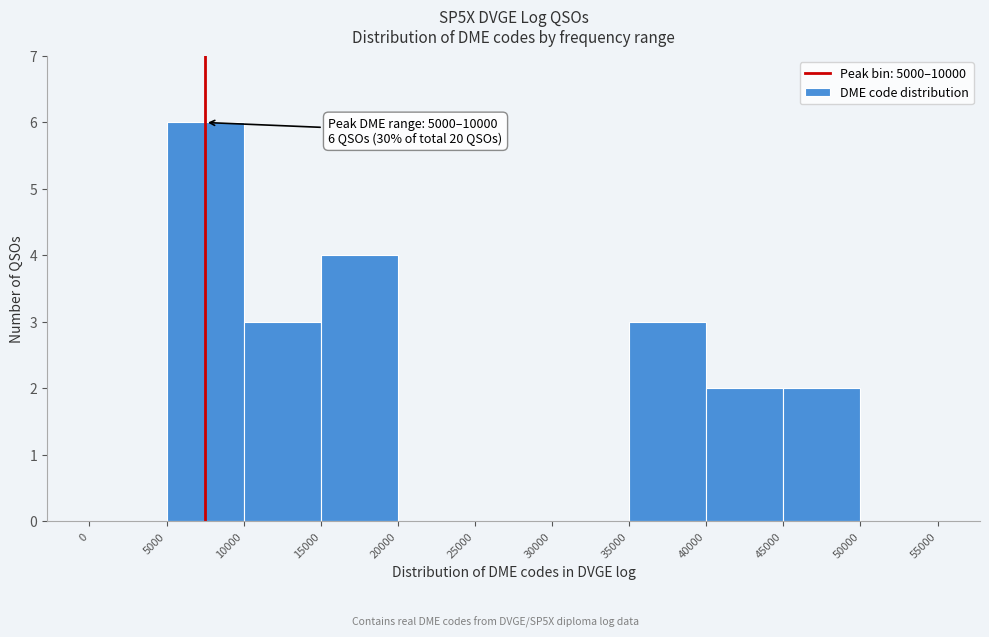

Over which range of the x-axis is the bar tallest?

5000 to 10000